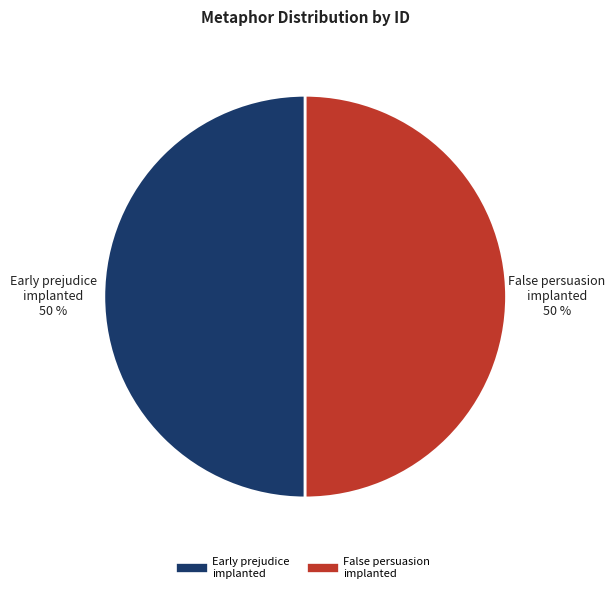

How many slices are in this pie chart?

2